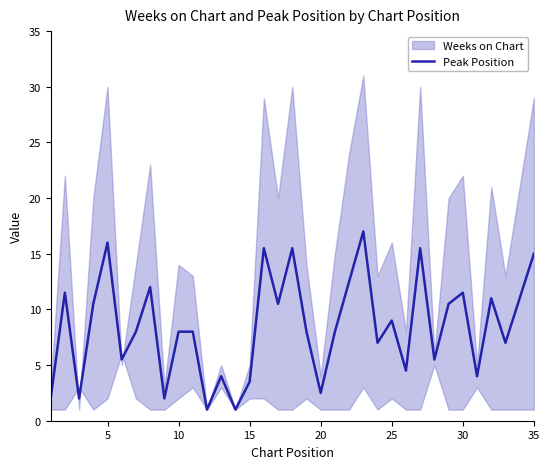

What is the maximum value for Peak Position?

17.0